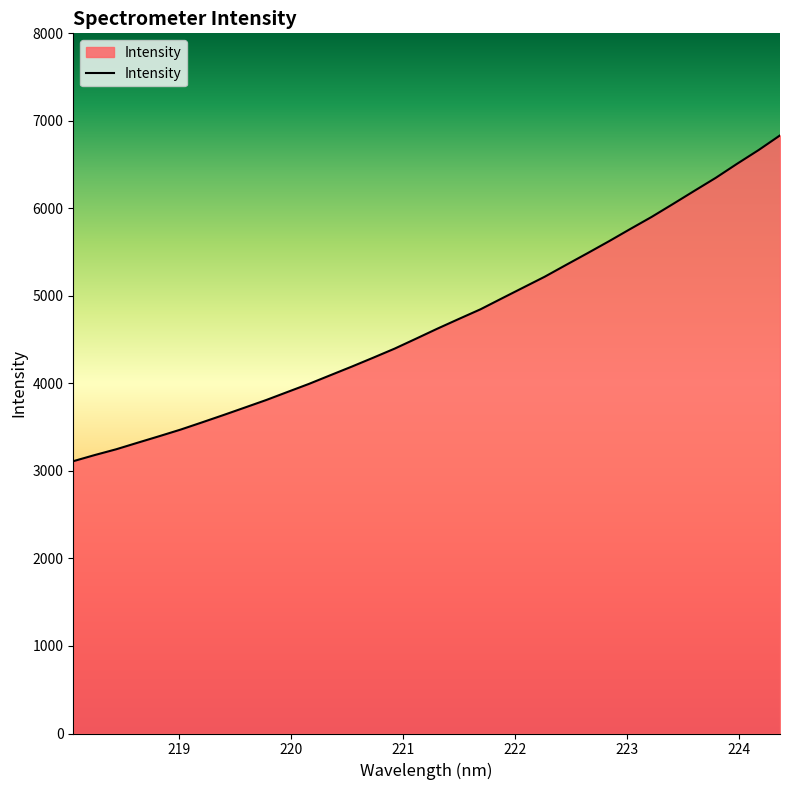

What is the difference between the second highest and minimum values?

3554.9